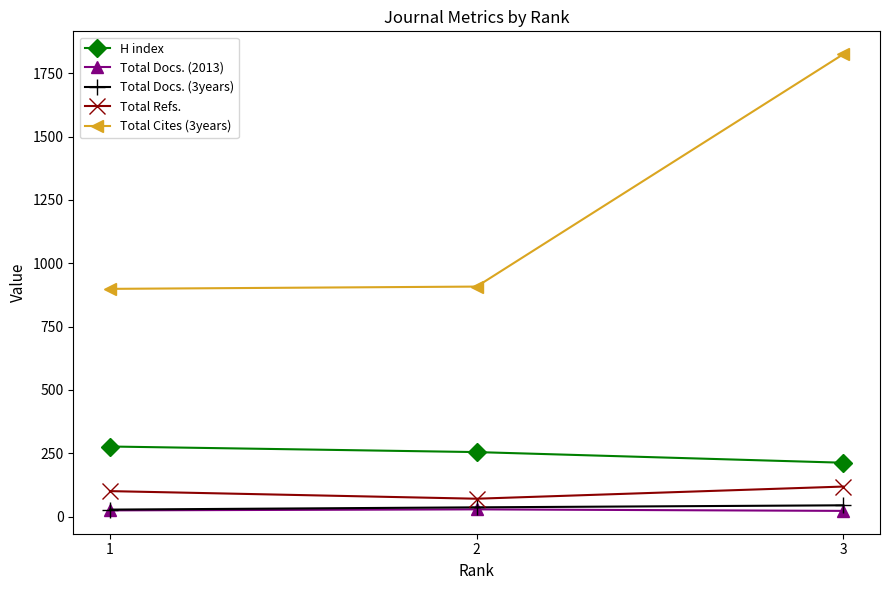

What is the difference between the maximum and minimum values in the H index series?

64